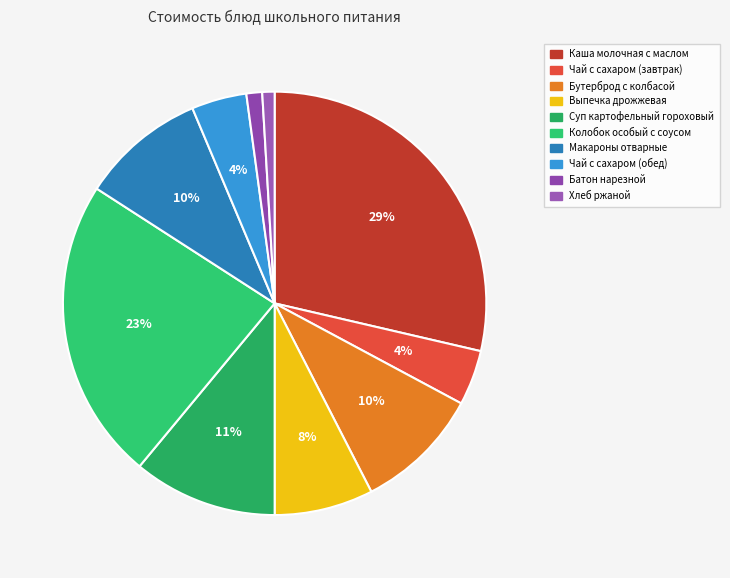

Which has a higher value, Каша молочная с маслом or Чай с сахаром (обед)?

Каша молочная с маслом